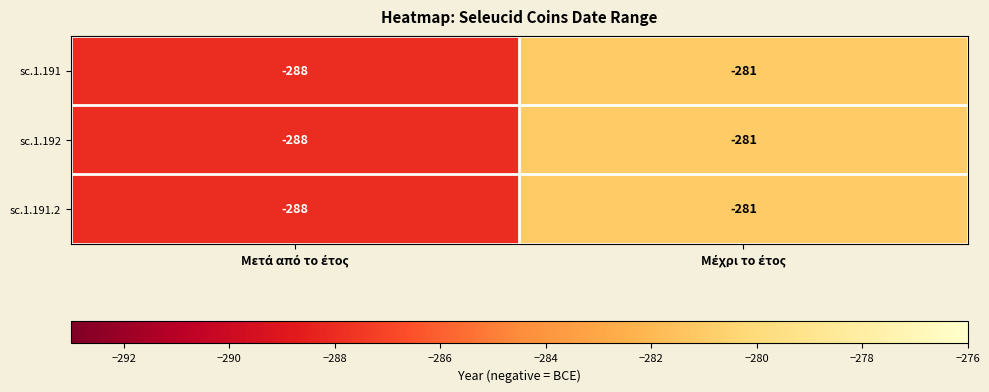

What is the average value of the sc.1.192 series?

-284